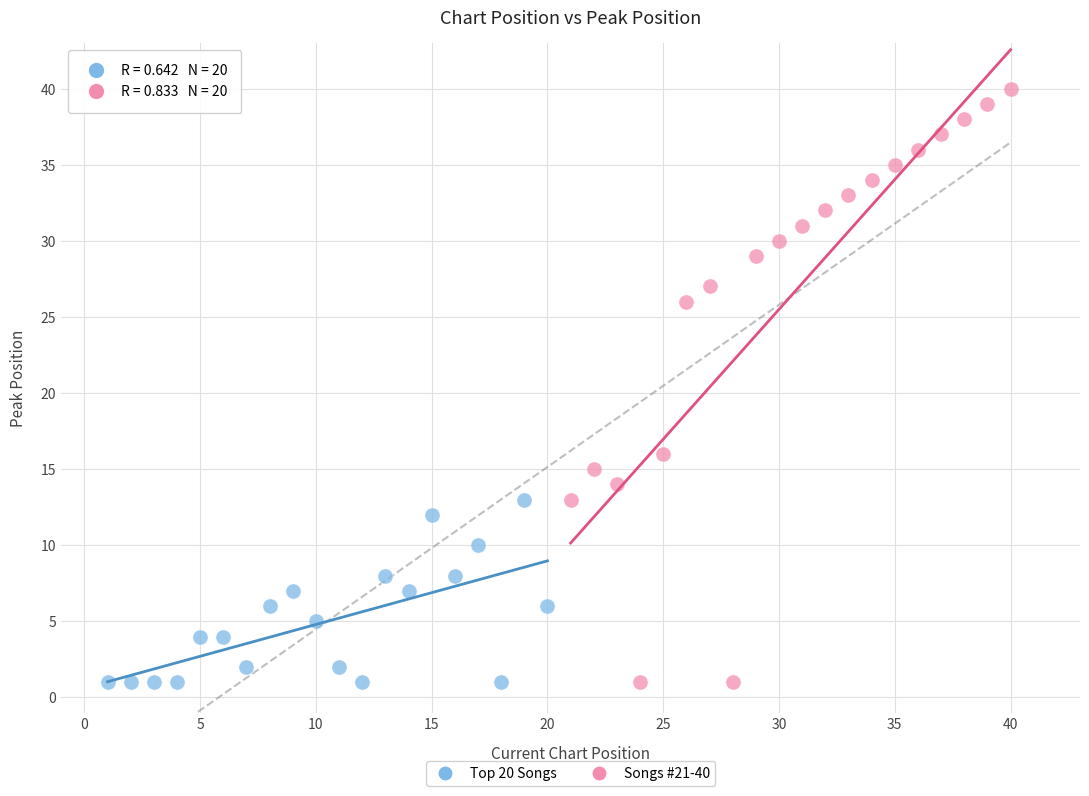

What are all the series names shown in the legend?

Top 20 Songs, Songs #21-40